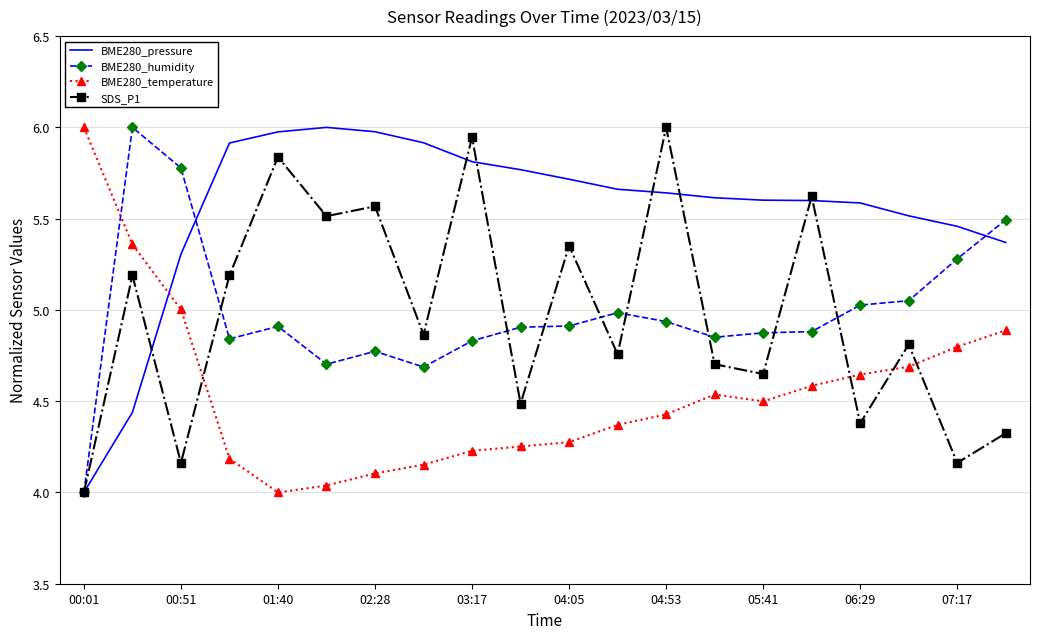

Which series has the largest total across all categories?

BME280_pressure